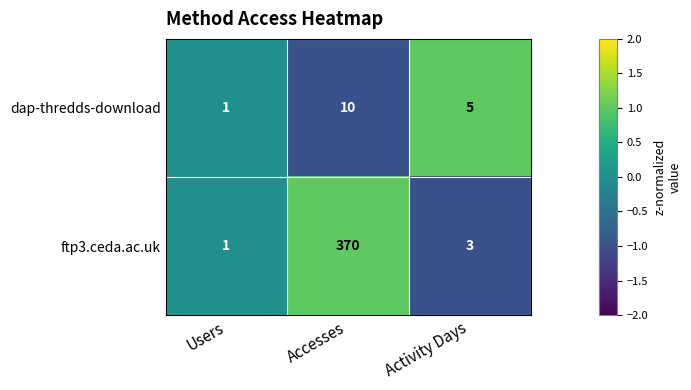

Count the number of categories in the chart.

3